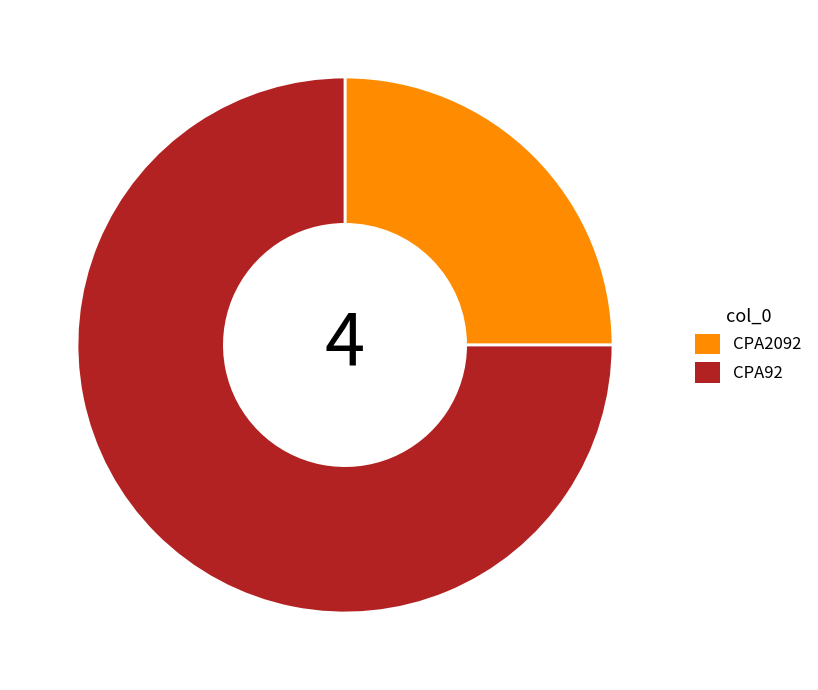

Rank the categories by value from lowest to highest.

CPA2092, CPA92